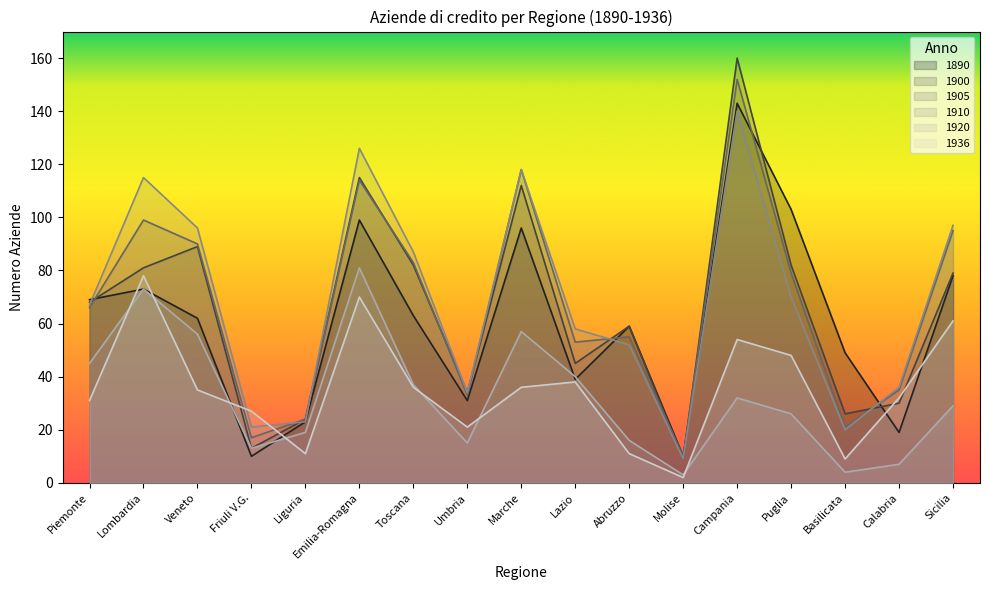

How many lines are shown in the chart?

6